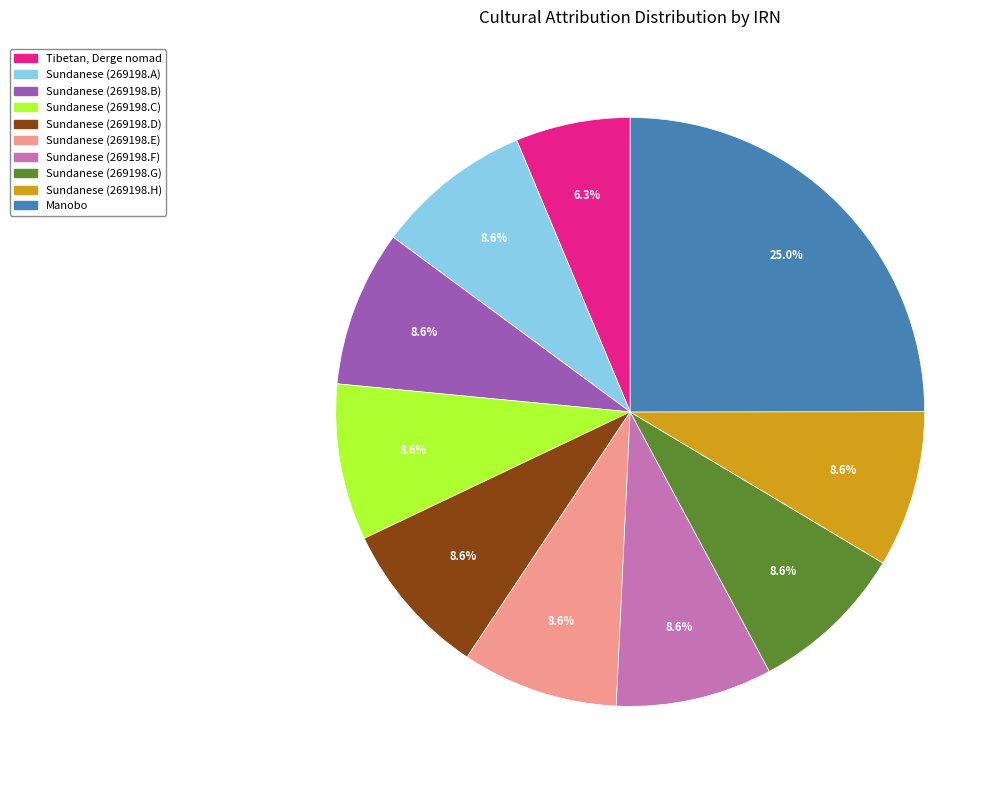

Does Sundanese (269198.F) account for over 50% of the chart?

No